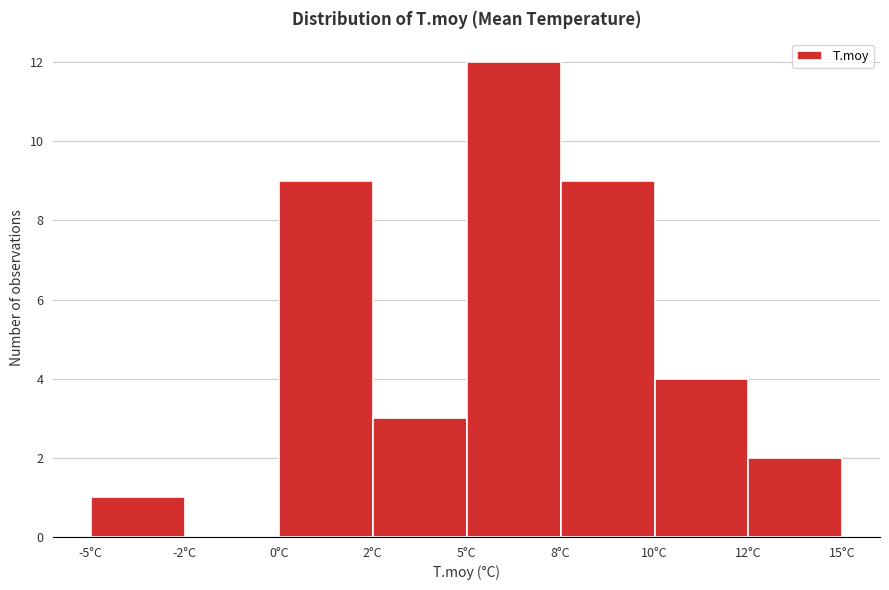

Reading left to right, transcribe all the data shown in this chart.

-5°C=1	-2°C=0	0°C=9	2°C=3	5°C=12	8°C=9	10°C=4	12°C=2